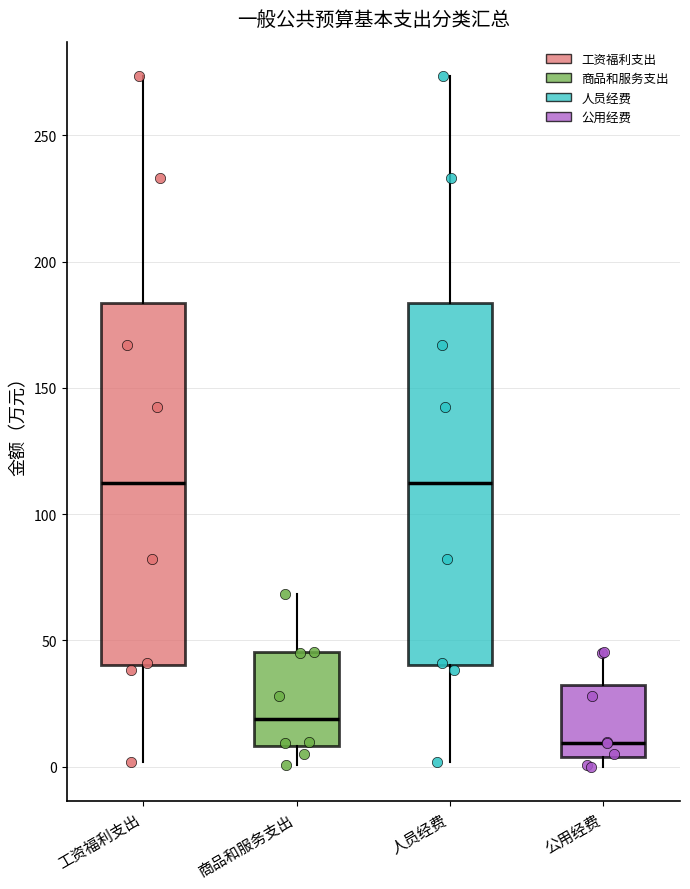

Reading left to right, read every box against the y-axis: the position of its median line, the range the box covers, and the ends of its whiskers. The values are not printed on the chart, so give them approximately, as read against the axis.

工资福利支出: median 110, box 40 to 185, whiskers 0 to 275
商品和服务支出: median 20, box 10 to 45, whiskers 0 to 70
人员经费: median 110, box 40 to 185, whiskers 0 to 275
公用经费: median 10, box 5 to 30, whiskers 0 to 45